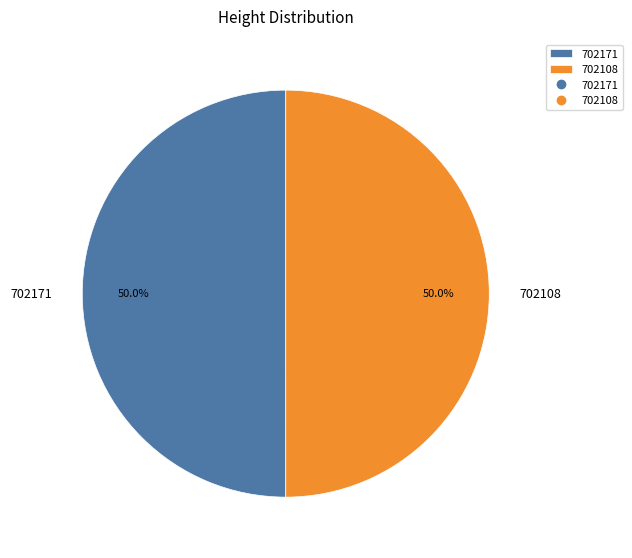

To the nearest percent, what percentage of the pie is 702171?

50%